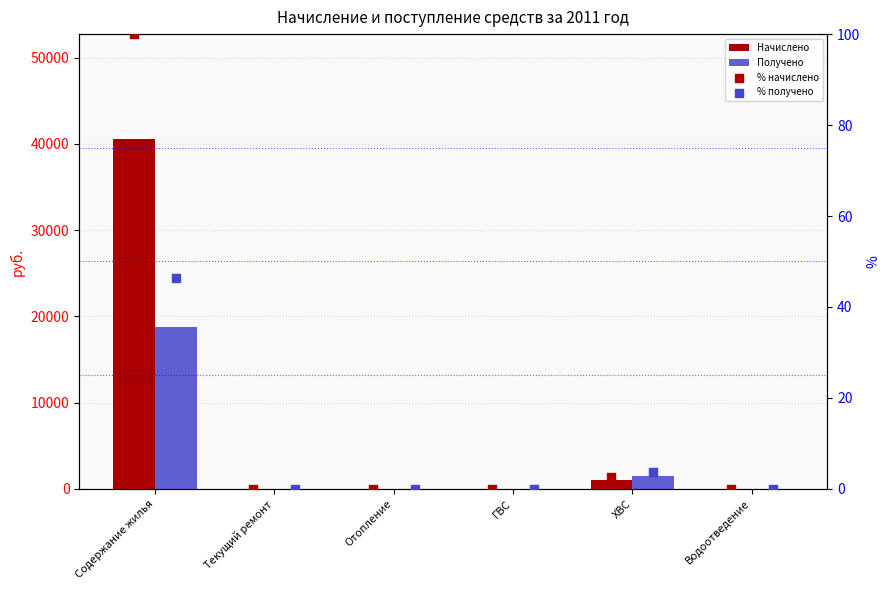

Which series reaches the maximum Y coordinate?

Начислено